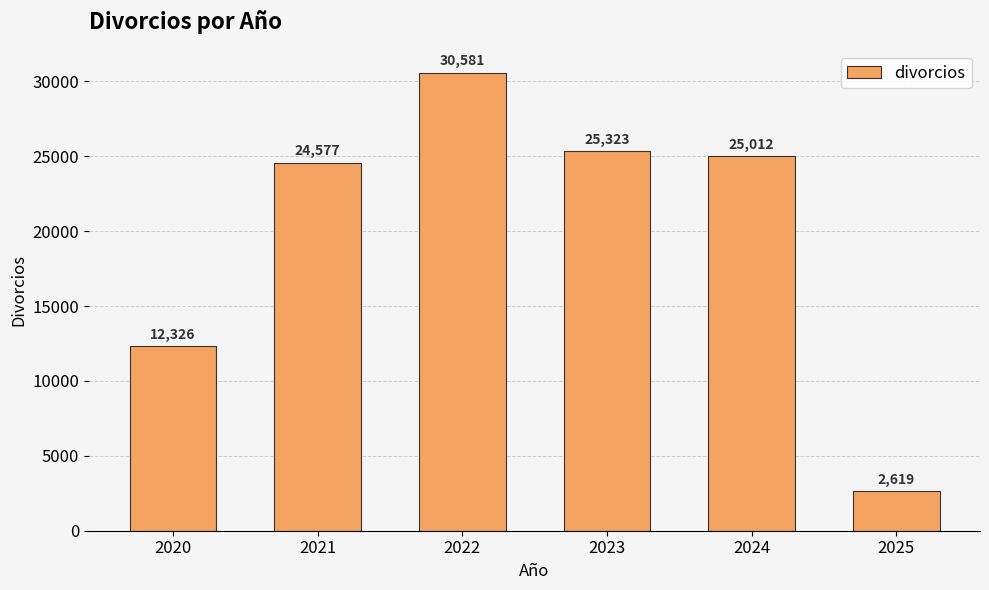

Between 2022 and 2023, which is larger?

2022